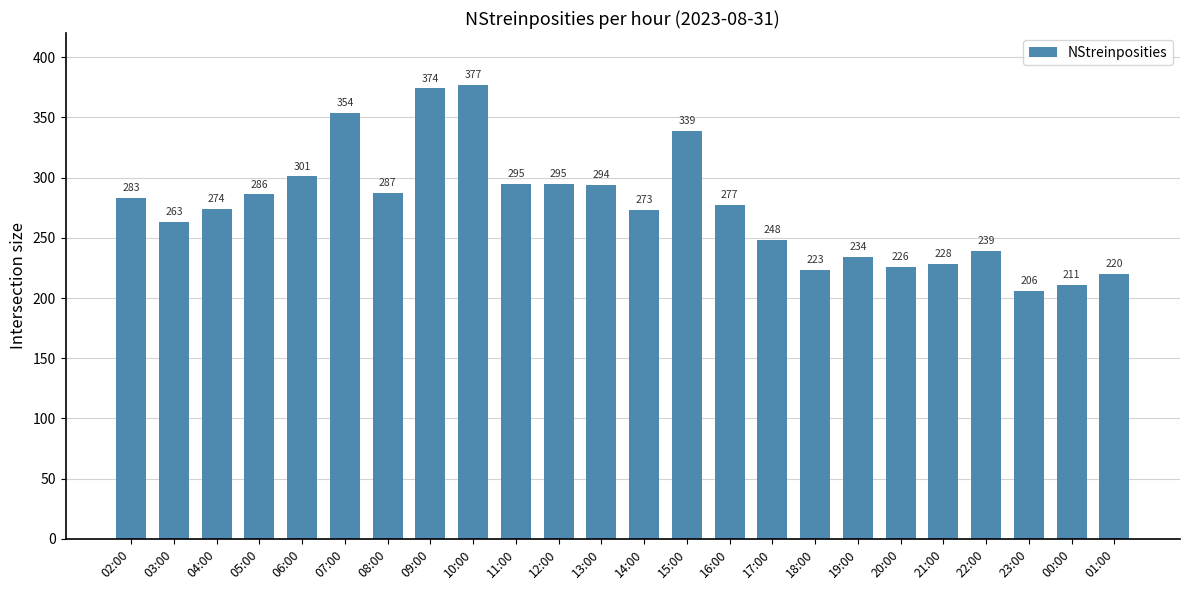

What is the difference between the maximum and minimum values?

171